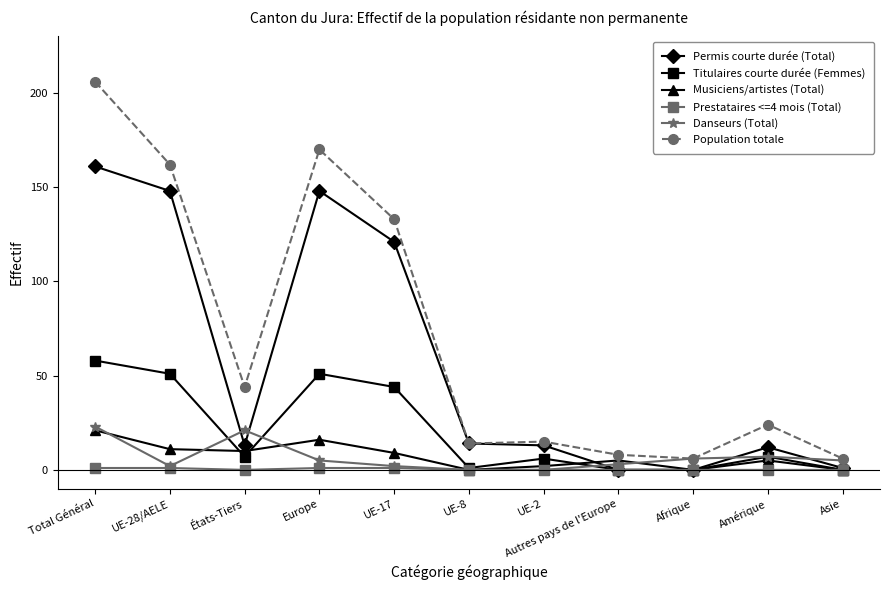

Reading left to right, list all the values displayed in this chart.

Permis courte durée (Total): 161	148	13	148	121	14	13	0	0	12	1
Titulaires courte durée (Femmes): 58	51	7	51	44	1	6	0	0	7	0
Musiciens/artistes (Total): 21	11	10	16	9	0	2	5	0	5	0
Prestataires <=4 mois (Total): 1	1	0	1	1	0	0	0	0	0	0
Danseurs (Total): 23	2	21	5	2	0	0	3	6	7	5
Population totale: 206	162	44	170	133	14	15	8	6	24	6